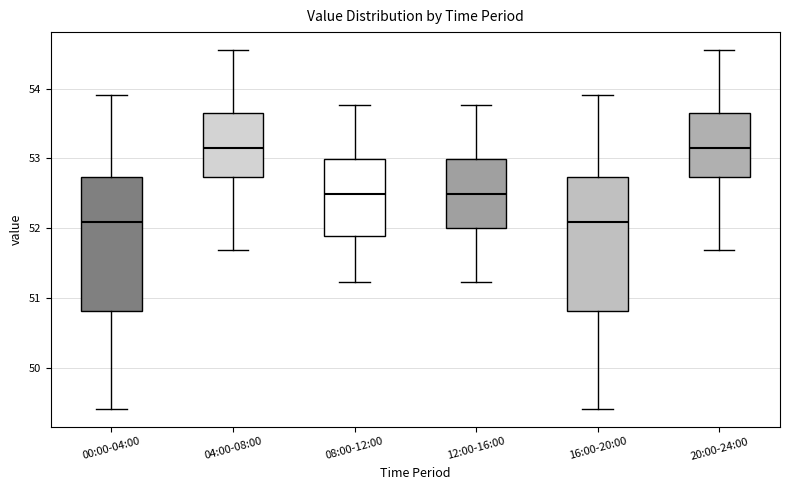

Reading left to right, read every box against the y-axis: the position of its median line, the range the box covers, and the ends of its whiskers. The values are not printed on the chart, so give them approximately, as read against the axis.

00:00-04:00: median 52.1, box 50.8 to 52.7, whiskers 49.4 to 53.9
04:00-08:00: median 53.2, box 52.7 to 53.6, whiskers 51.7 to 54.6
08:00-12:00: median 52.5, box 51.9 to 53.0, whiskers 51.2 to 53.8
12:00-16:00: median 52.5, box 52.0 to 53.0, whiskers 51.2 to 53.8
16:00-20:00: median 52.1, box 50.8 to 52.7, whiskers 49.4 to 53.9
20:00-24:00: median 53.2, box 52.7 to 53.6, whiskers 51.7 to 54.6